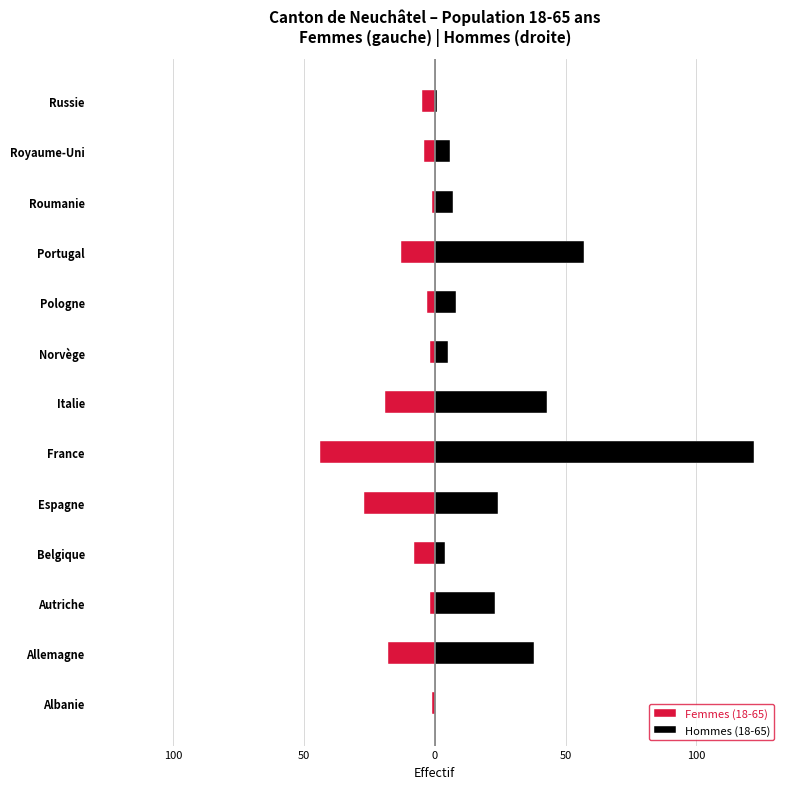

The value of Femmes (18-65) at Espagne is -47. True or false?

False